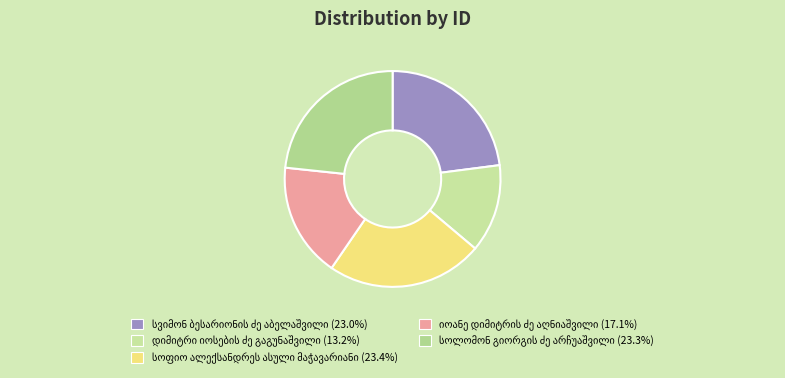

How many segments does this pie chart have?

5